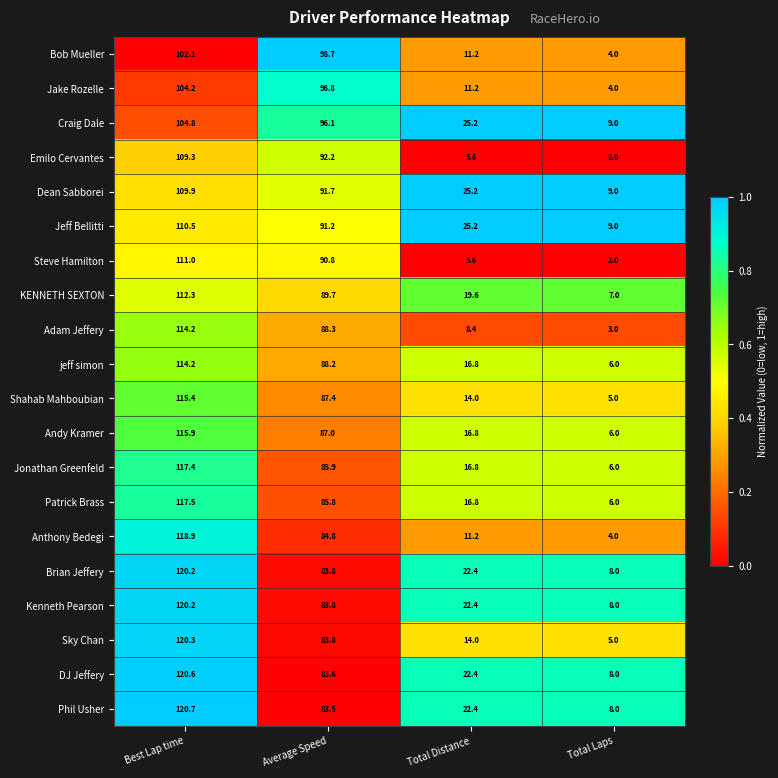

What is the greatest value displayed?

120.7